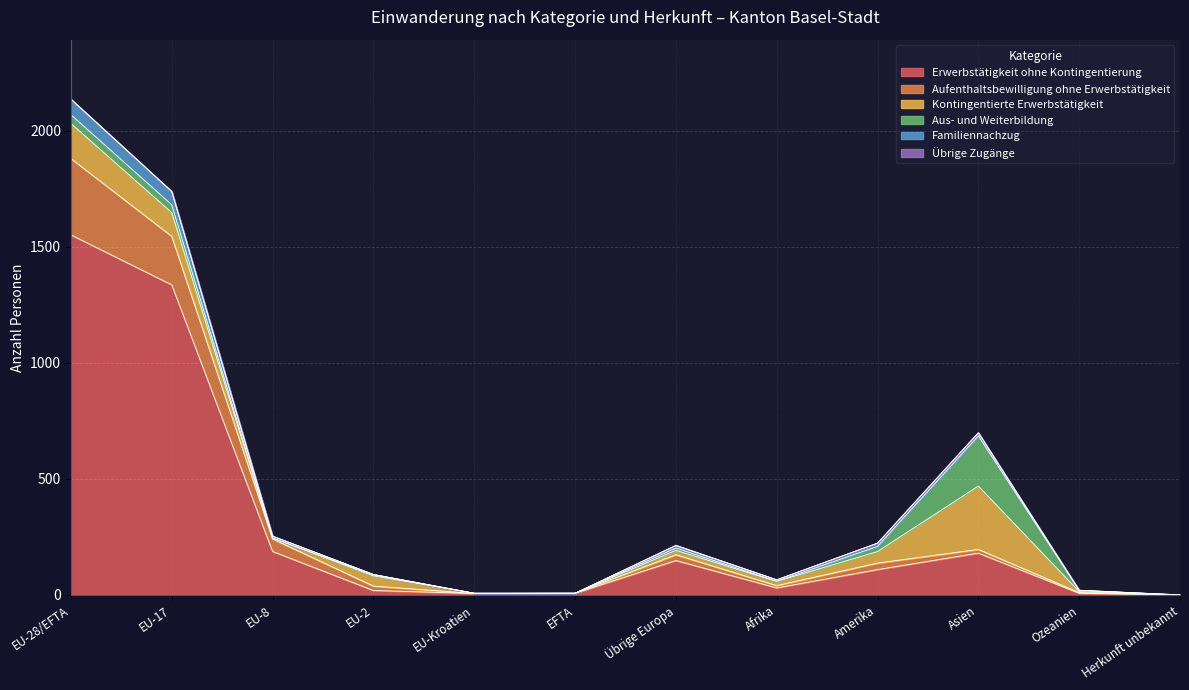

Where does the Aufenthaltsbewilligung ohne Erwerbstätigkeit series first go above 137?

EU-28/EFTA